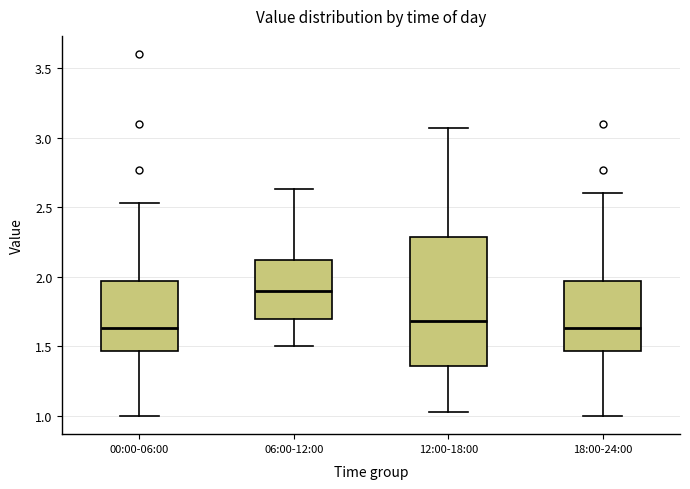

Where does the upper whisker of the box for 18:00-24:00 end on the y-axis? The values are not printed on the chart, so give them approximately, as read against the axis.

2.60